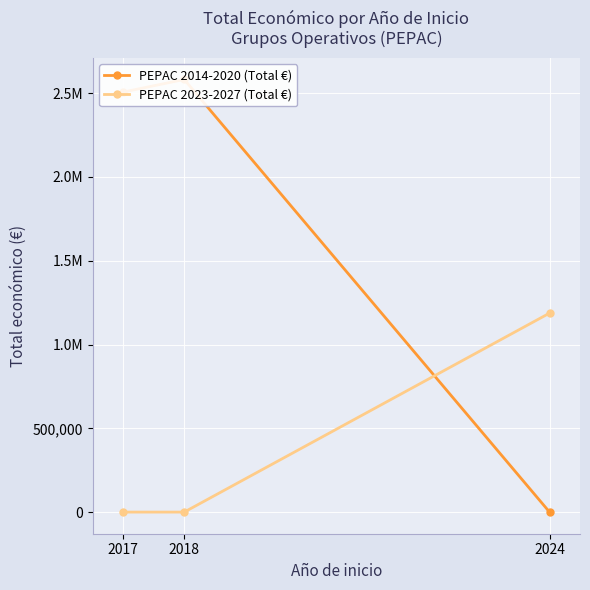

The value of PEPAC 2023-2027 (Total €) at 2017 is 793279. True or false?

False